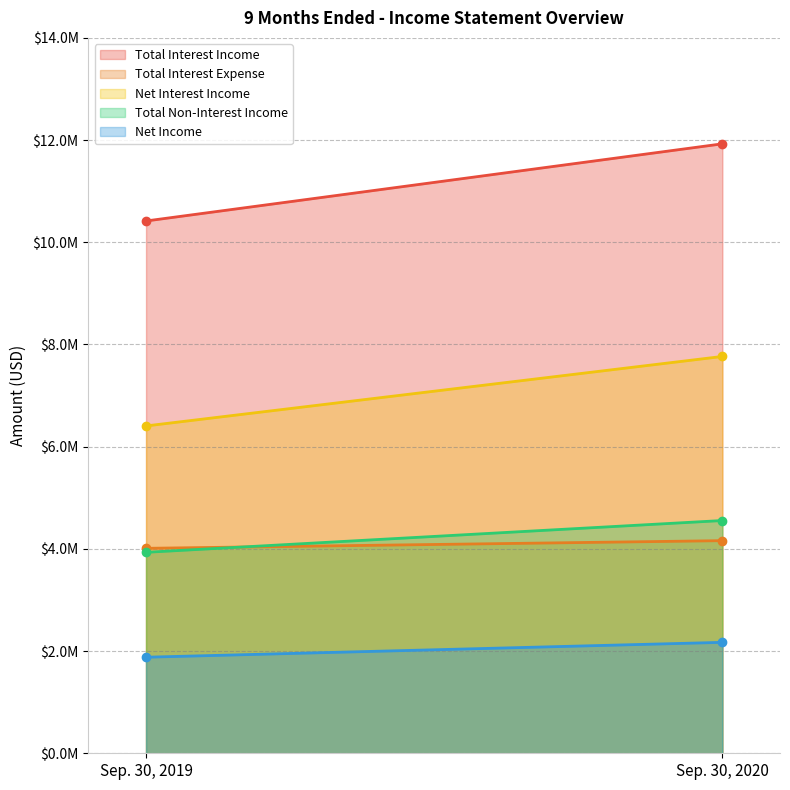

At which category is the sum across all series the highest?

Sep. 30, 2020